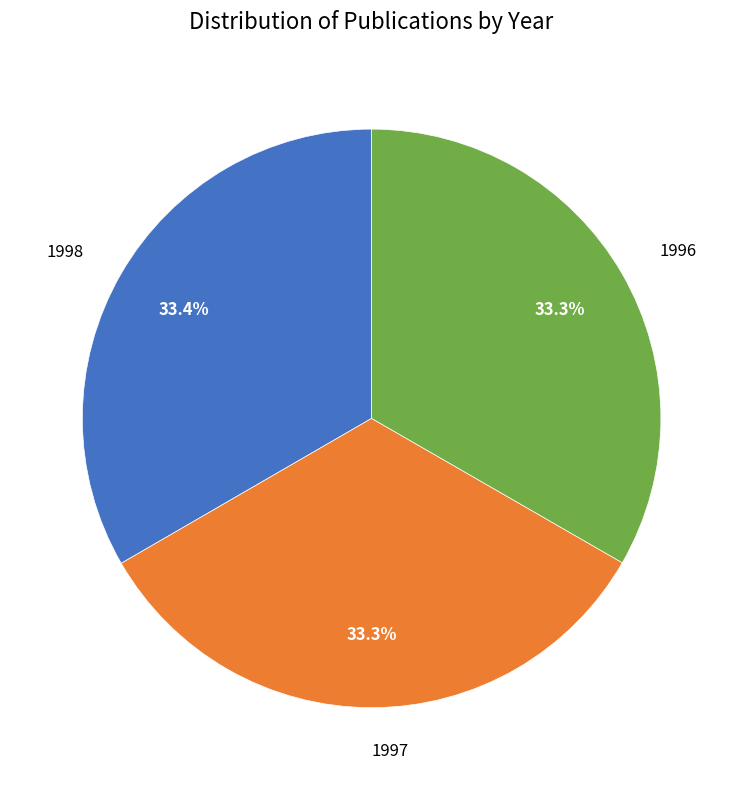

To the nearest percent, what percentage of the pie is 1996?

33%